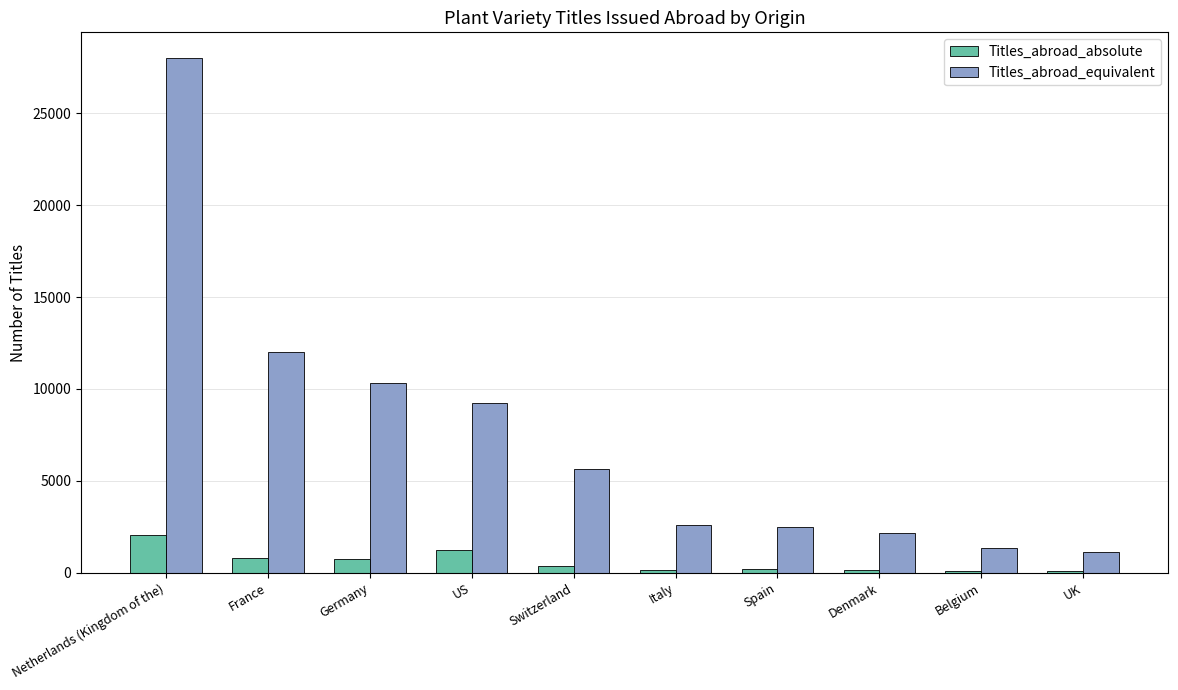

Where does the Titles_abroad_absolute series first go above 345?

Netherlands (Kingdom of the)